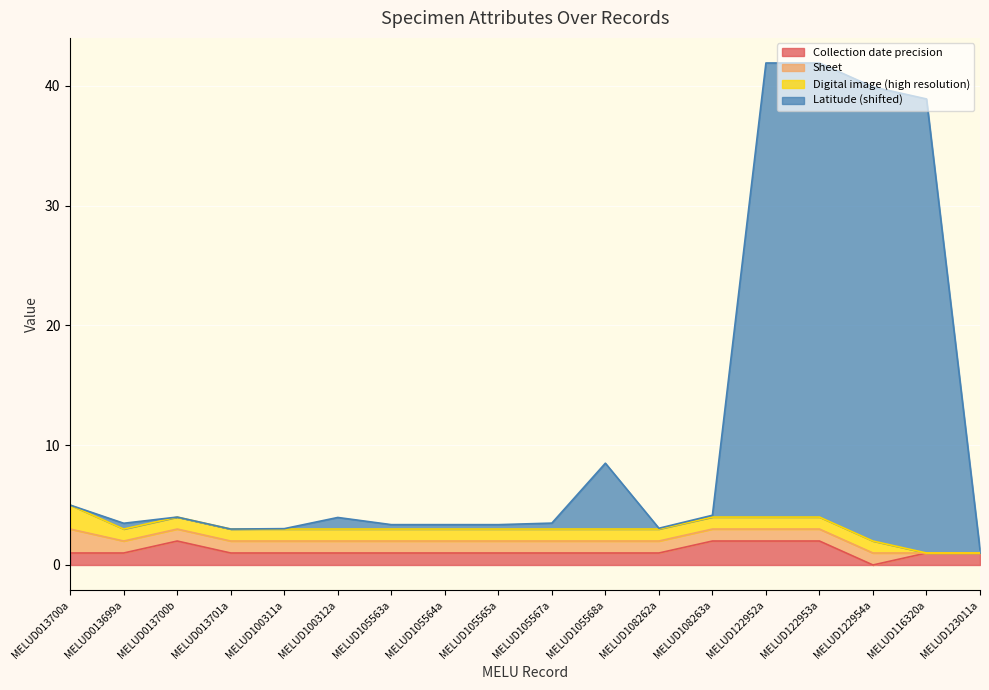

How many values in Collection date precision are above zero?

17